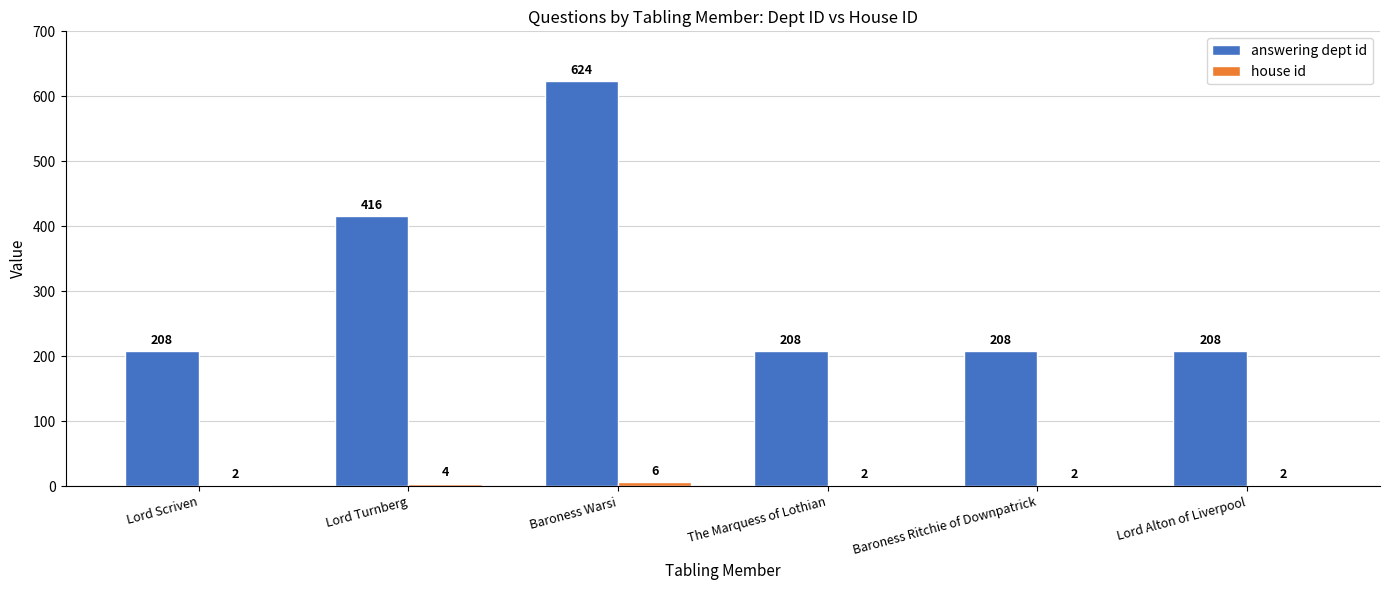

At which category is the sum across all series the highest?

Baroness Warsi